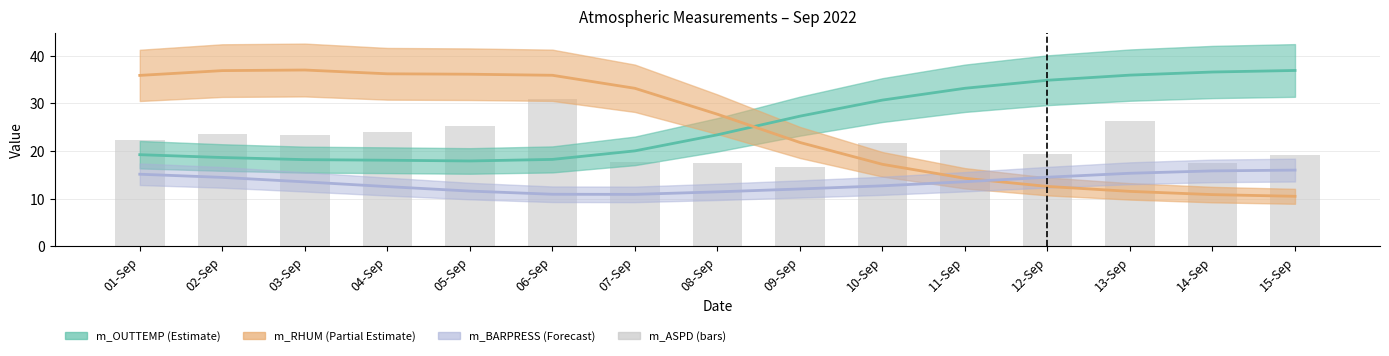

List the labels in order of value, largest first.

06-Sep, 13-Sep, 05-Sep, 04-Sep, 02-Sep, 03-Sep, 01-Sep, 10-Sep, 11-Sep, 12-Sep, 15-Sep, 07-Sep, 14-Sep, 08-Sep, 09-Sep